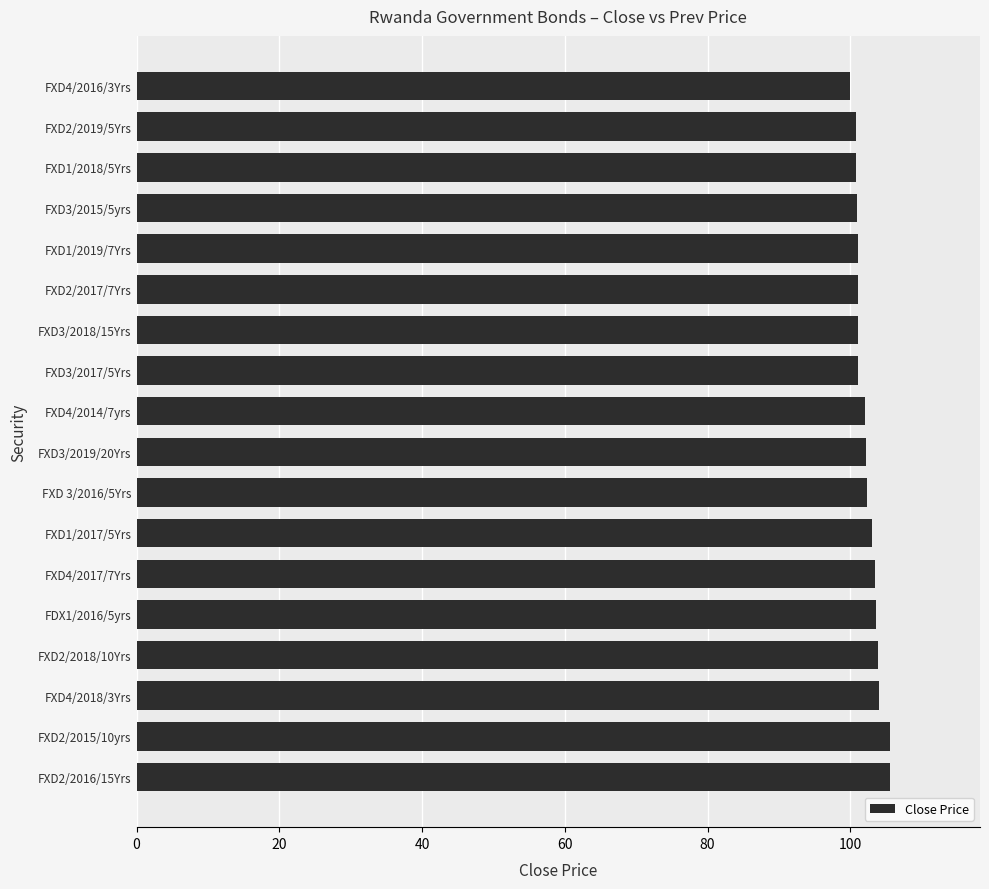

The chart shows a value of 136.6 at FXD1/2018/5Yrs. True or false?

False